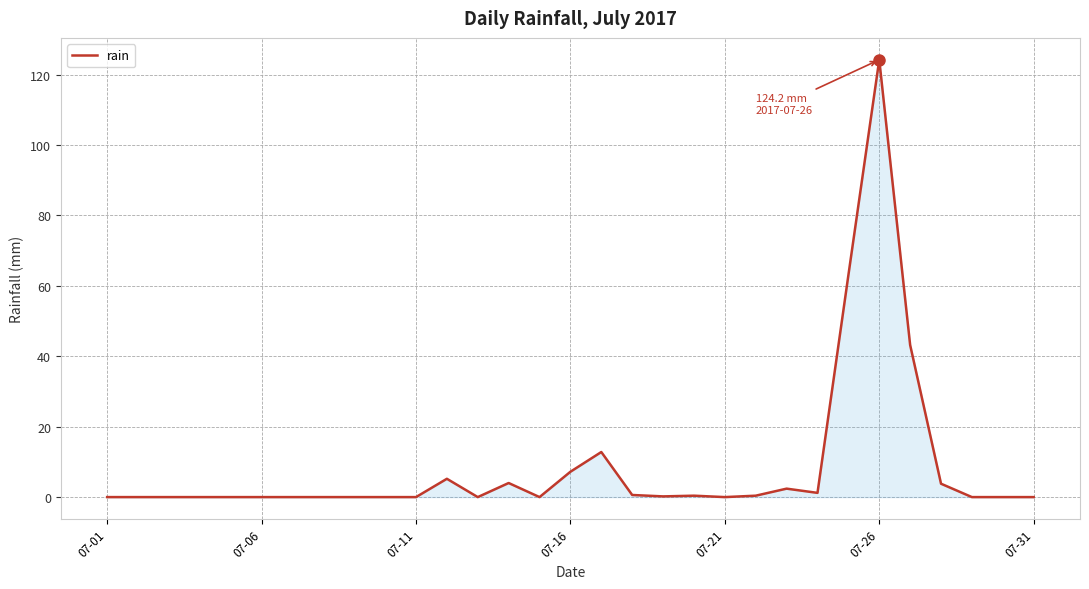

What is the difference between the maximum and minimum values?

124.2